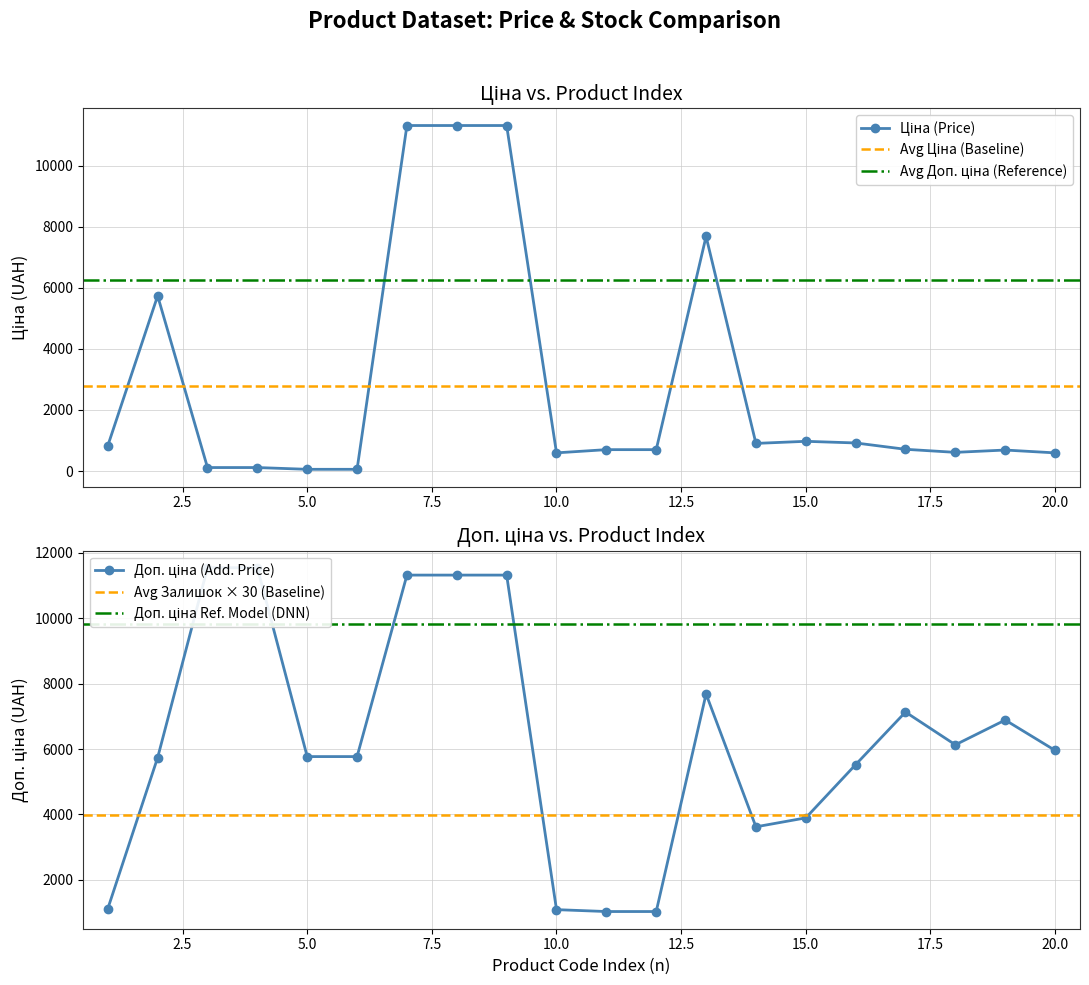

How many data points in Ціна are above 712?

10